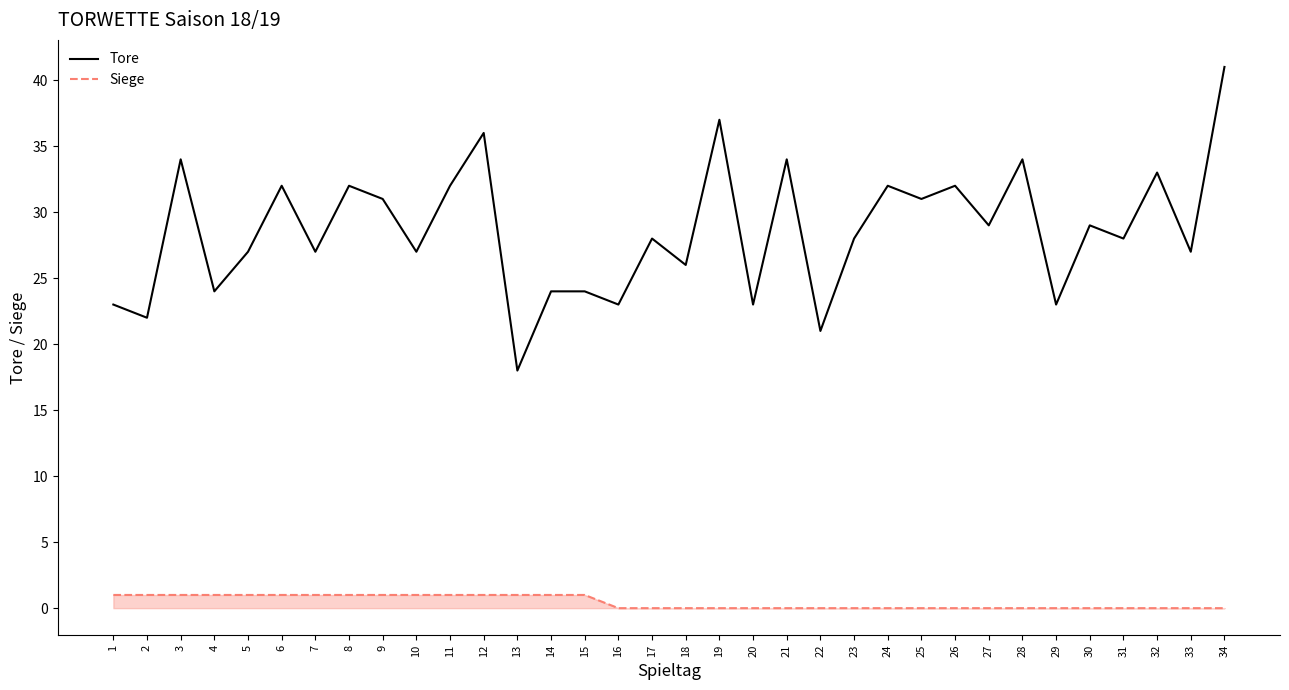

List the series in order of their overall mean, lowest first.

Siege, Tore